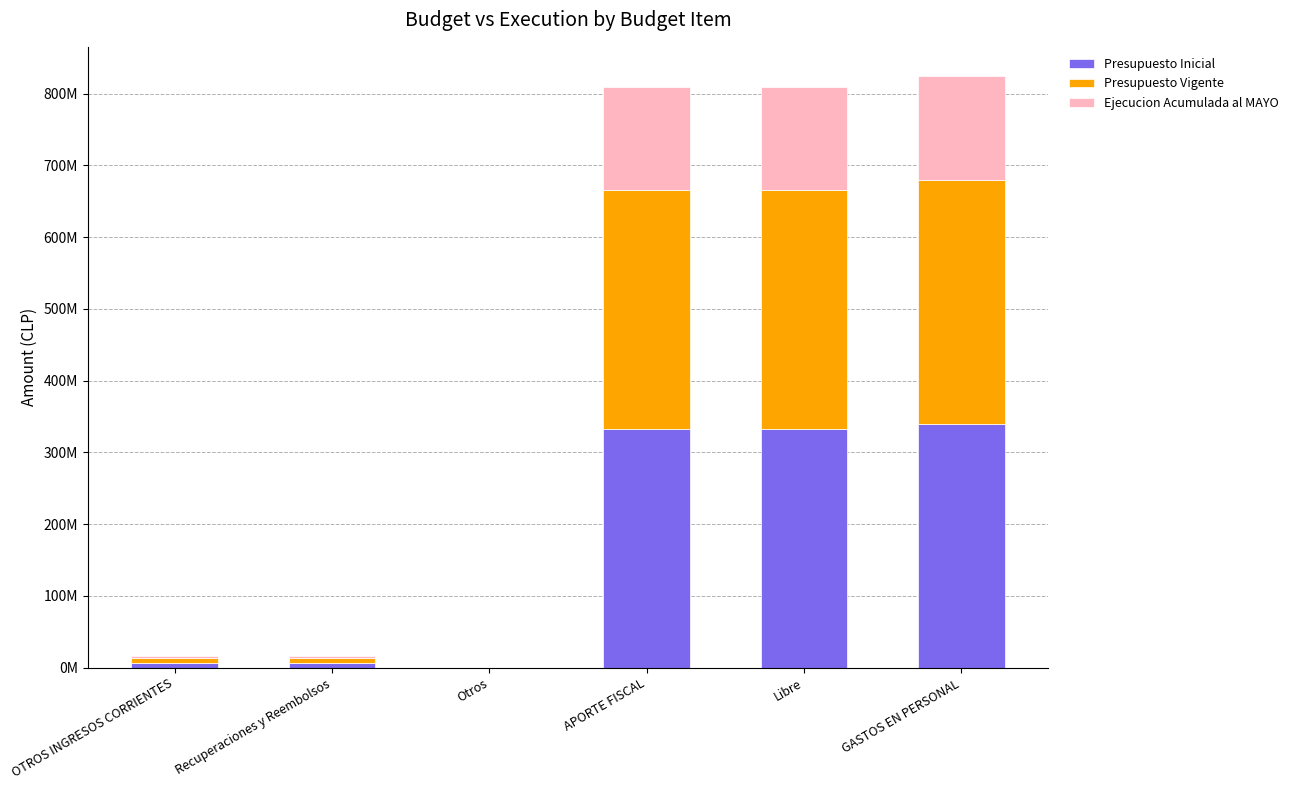

At which label does Presupuesto Inicial first exceed 332669149?

GASTOS EN PERSONAL